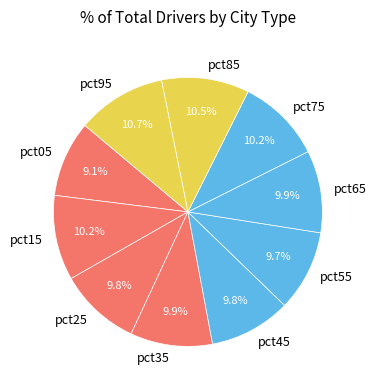

Does any single category account for the majority?

No